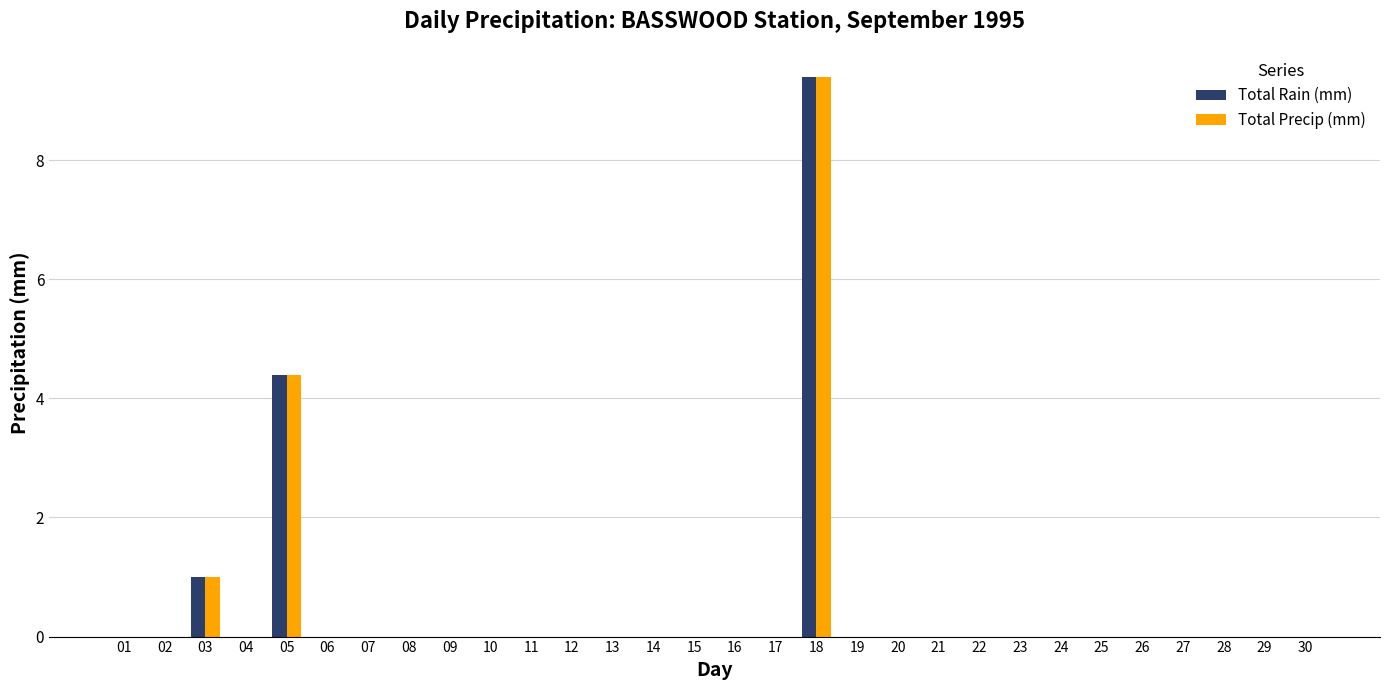

Reading left to right, transcribe all the data shown in this chart.

Total Rain (mm): 0.0	0.0	1.0	0.0	4.4	0.0	0.0	0.0	0.0	0.0	0.0	0.0	0.0	0.0	0.0	0.0	0.0	9.4	0.0	0.0	0.0	0.0	0.0	0.0	0.0	0.0	0.0	0.0	0.0	0.0
Total Precip (mm): 0.0	0.0	1.0	0.0	4.4	0.0	0.0	0.0	0.0	0.0	0.0	0.0	0.0	0.0	0.0	0.0	0.0	9.4	0.0	0.0	0.0	0.0	0.0	0.0	0.0	0.0	0.0	0.0	0.0	0.0